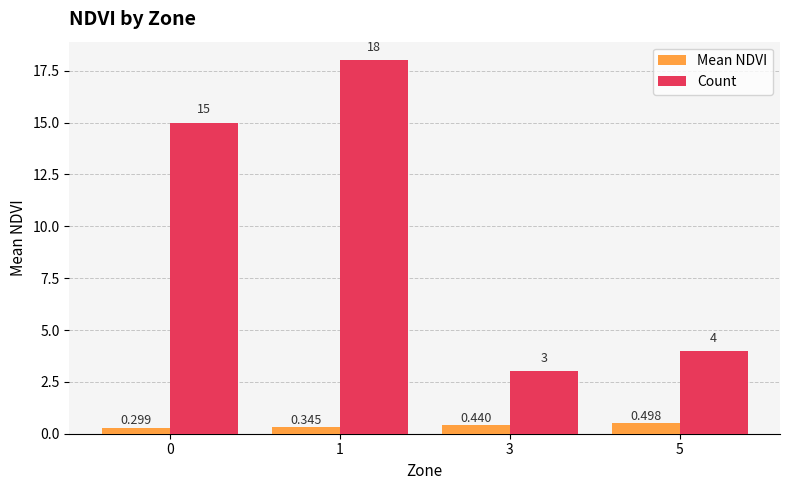

Which series has the widest spread of values?

Count